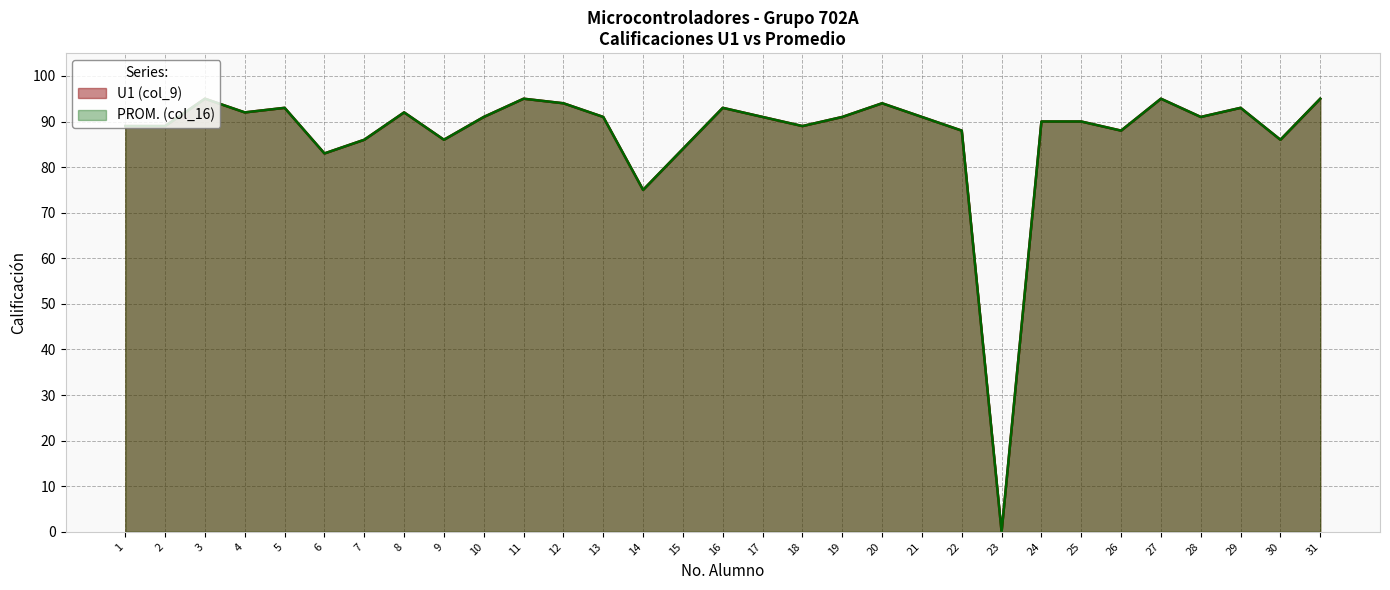

Reading left to right, list all the values displayed in this chart.

U1 (col_9): 1=89	2=89	3=95	4=92	5=93	6=83	7=86	8=92	9=86	10=91	11=95	12=94	13=91	14=75	15=84	16=93	17=91	18=89	19=91	20=94	21=91	22=88	23=0	24=90	25=90	26=88	27=95	28=91	29=93	30=86	31=95
PROM. (col_16): 1=89	2=89	3=95	4=92	5=93	6=83	7=86	8=92	9=86	10=91	11=95	12=94	13=91	14=75	15=84	16=93	17=91	18=89	19=91	20=94	21=91	22=88	23=0	24=90	25=90	26=88	27=95	28=91	29=93	30=86	31=95